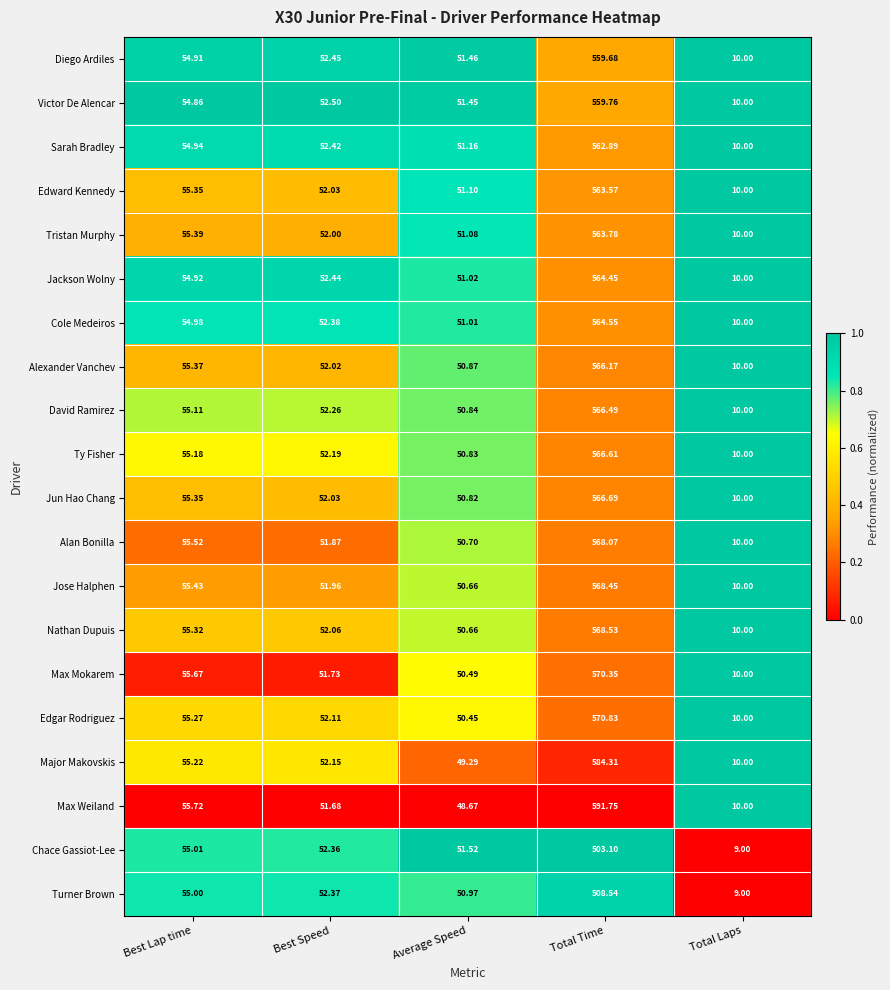

At which category does the chart reach its peak across all series?

Total Time